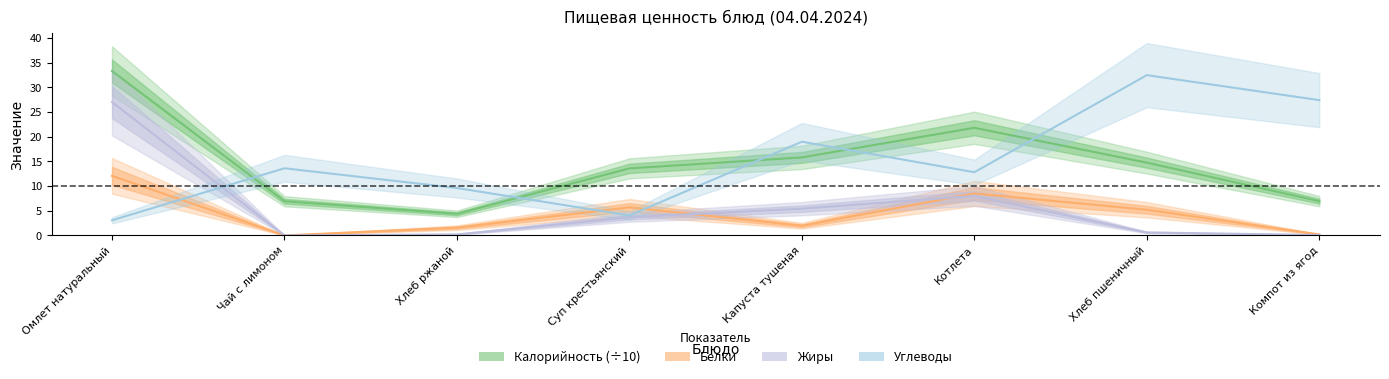

Rank the categories by Жиры value from lowest to highest.

Чай с лимоном, Компот из ягод, Хлеб ржаной, Хлеб пшеничный, Суп крестьянский, Капуста тушеная, Котлета, Омлет натуральный